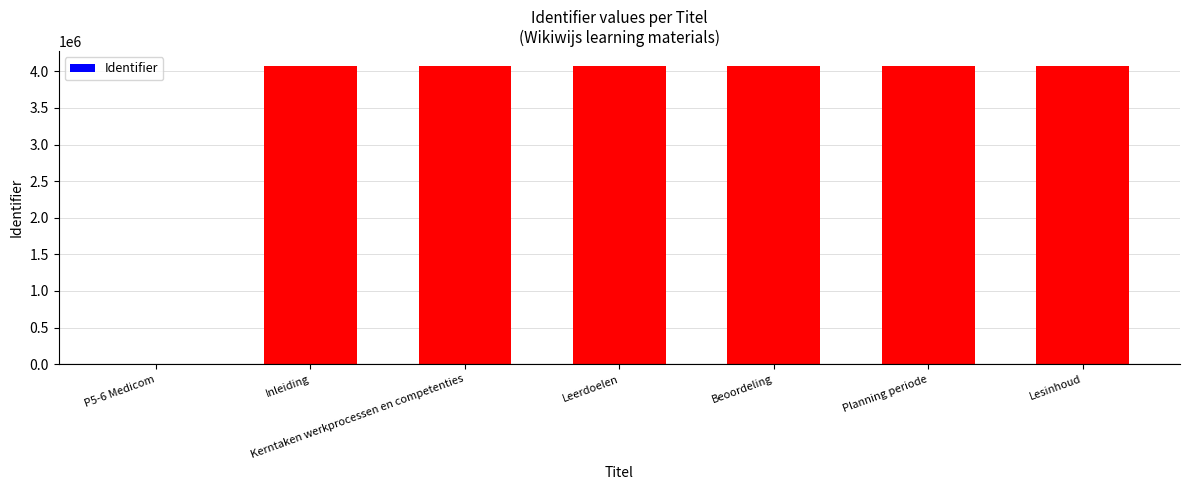

Does the chart contain stacked bars?

No